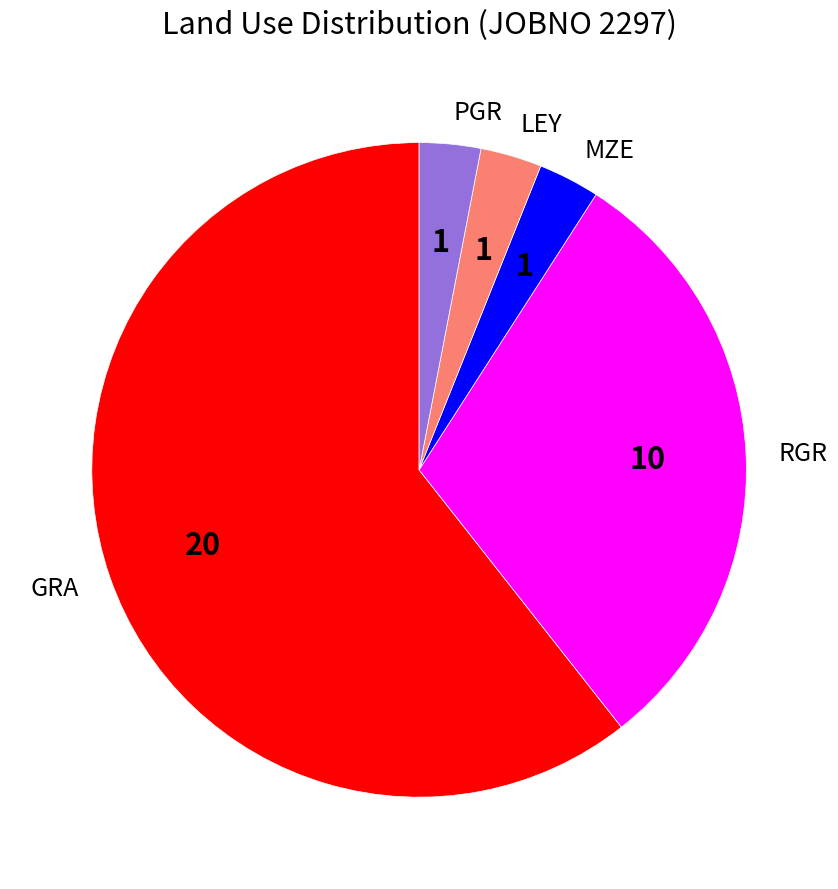

Does LEY account for over 50% of the chart?

No